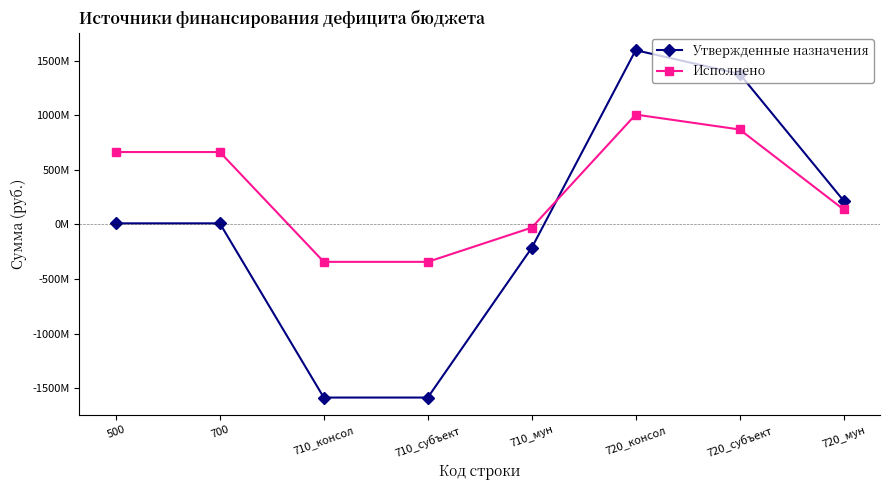

What is the value of the Исполнено point at the 7th from the left?

869255710.6